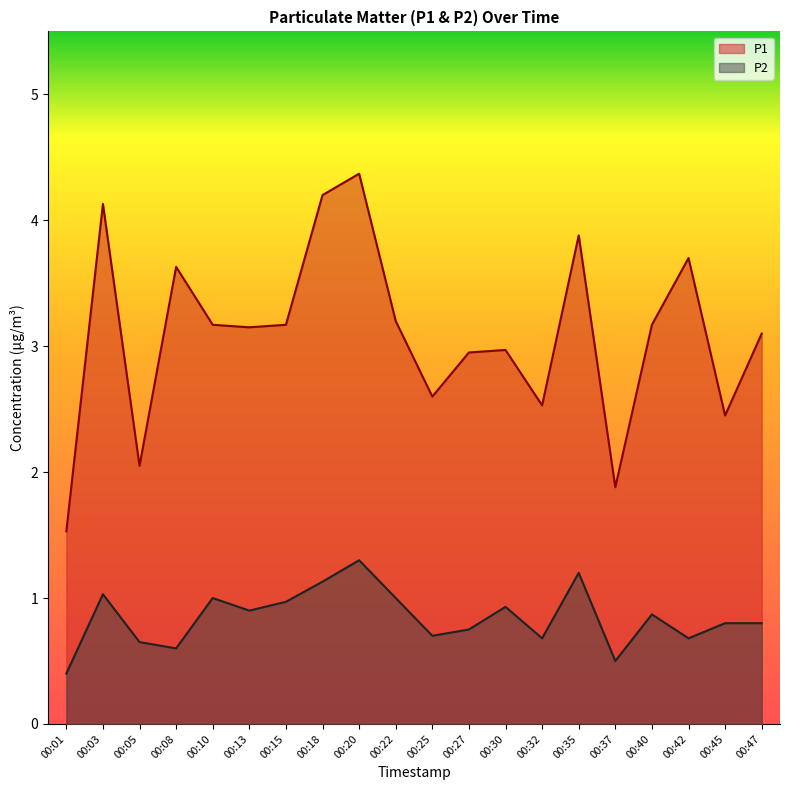

Is the value of P1 at 00:27 greater than the value of P2 at 00:25?

Yes